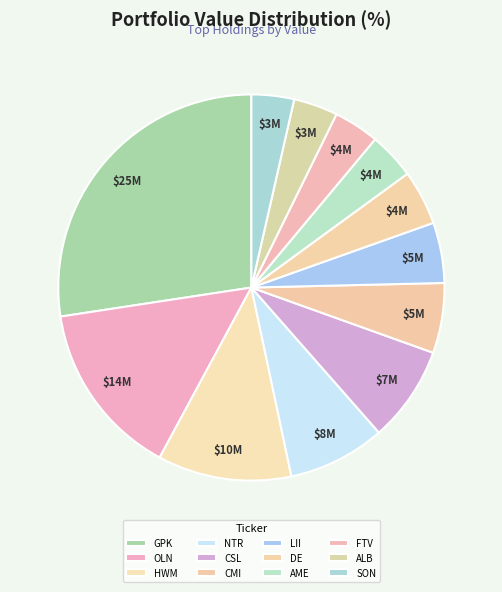

Count the number of slices in the pie.

12